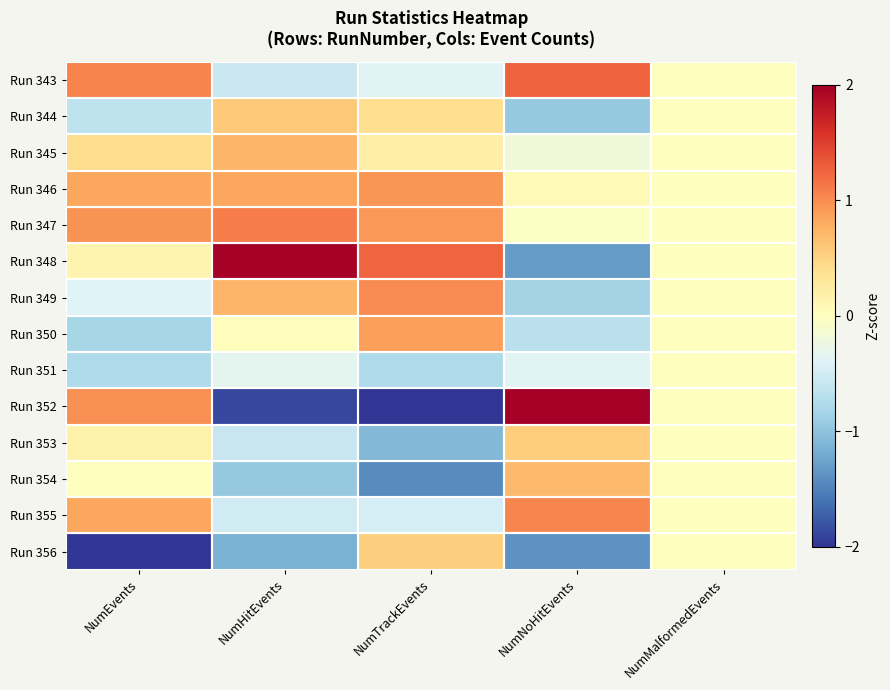

Which label corresponds to the smallest value in the chart?

NumEvents